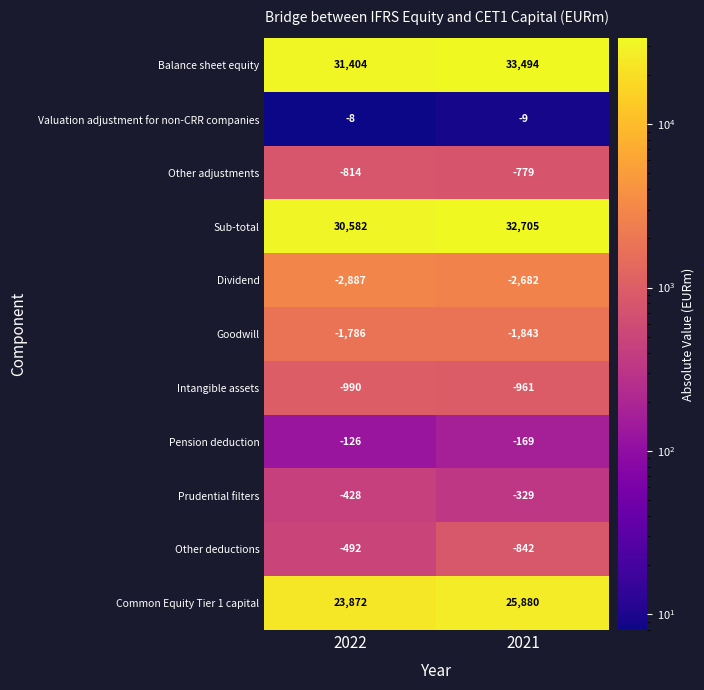

At which category is the sum across all series the highest?

2021